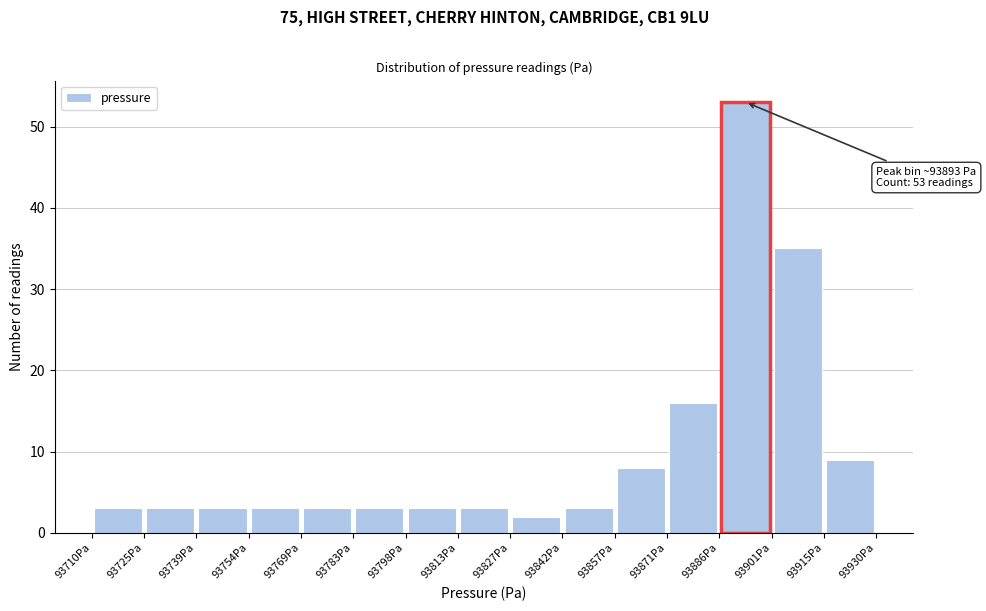

Which range on the x-axis has the tallest bar?

93886 to 93900